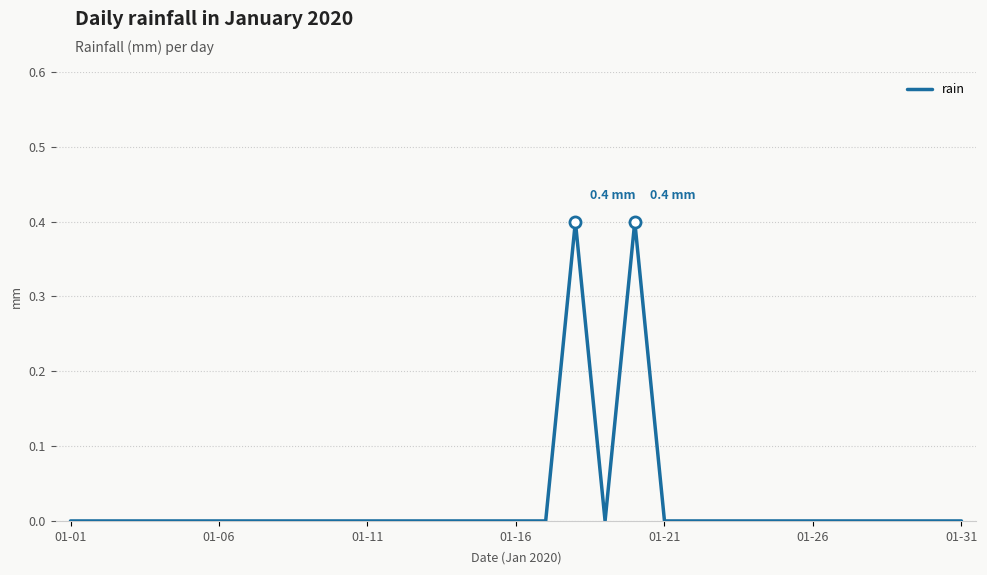

Does the chart display data point markers on the line(s)?

No